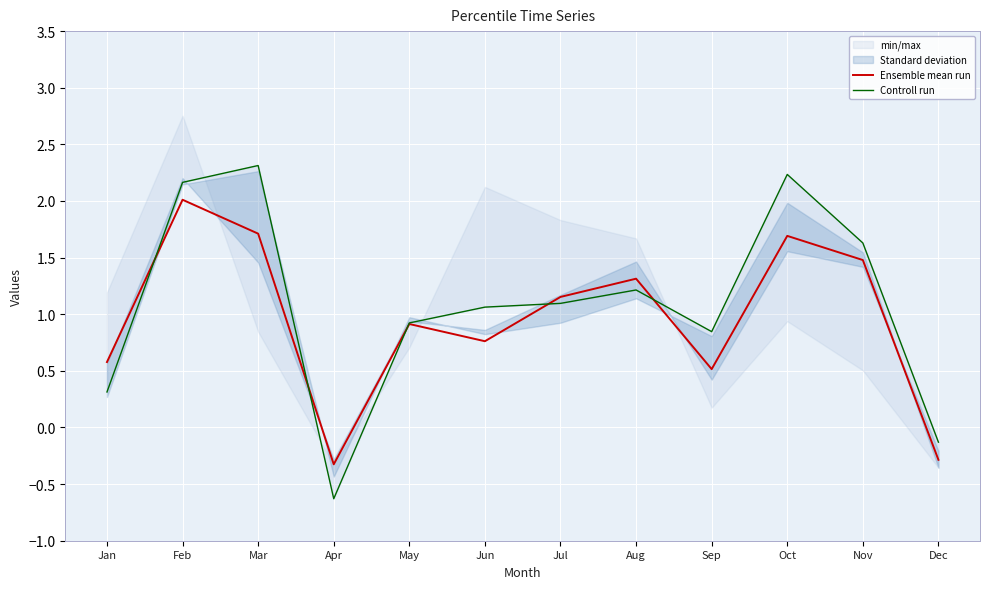

What is the value of the Controll run point at the 9th from the left?

0.8